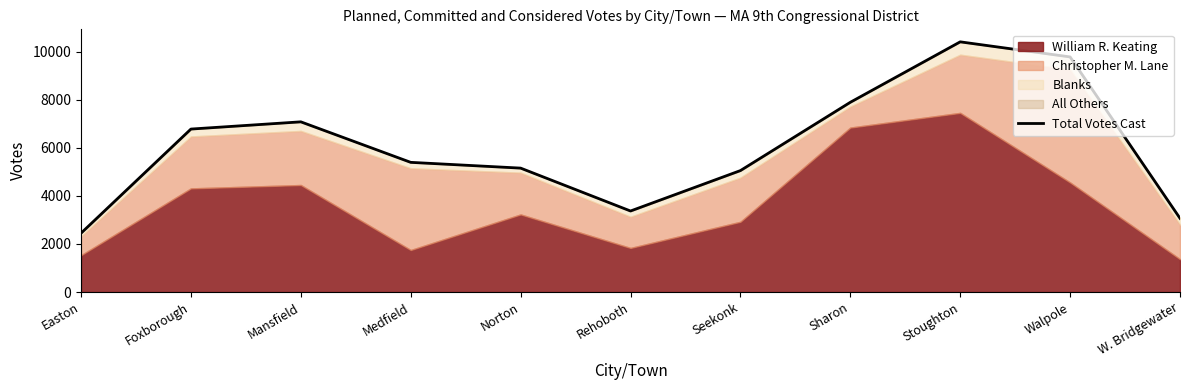

How many values exceed 5400?

5